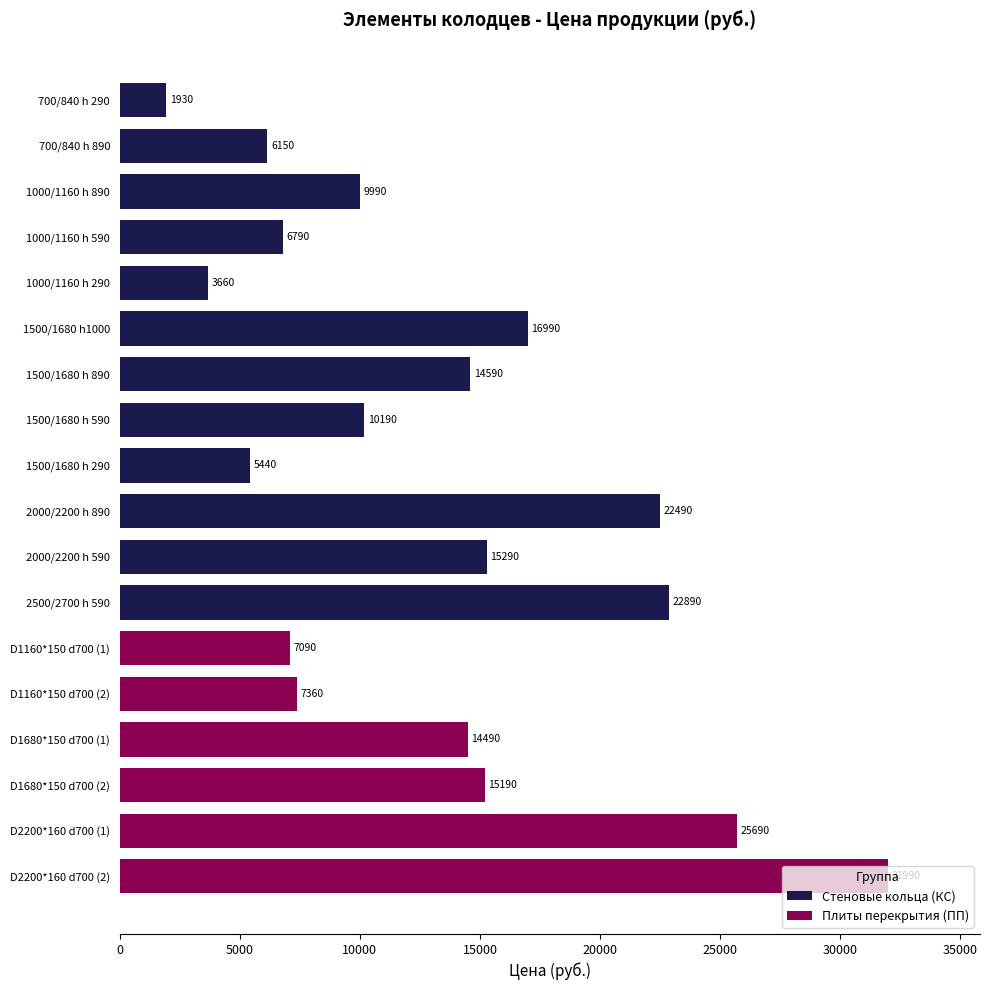

Rank the categories by value from highest to lowest.

D2200*160 d700 (2), D2200*160 d700 (1), 2500/2700 h 590, 2000/2200 h 890, 1500/1680 h1000, 2000/2200 h 590, D1680*150 d700 (2), 1500/1680 h 890, D1680*150 d700 (1), 1500/1680 h 590, 1000/1160 h 890, D1160*150 d700 (2), D1160*150 d700 (1), 1000/1160 h 590, 700/840 h 890, 1500/1680 h 290, 1000/1160 h 290, 700/840 h 290